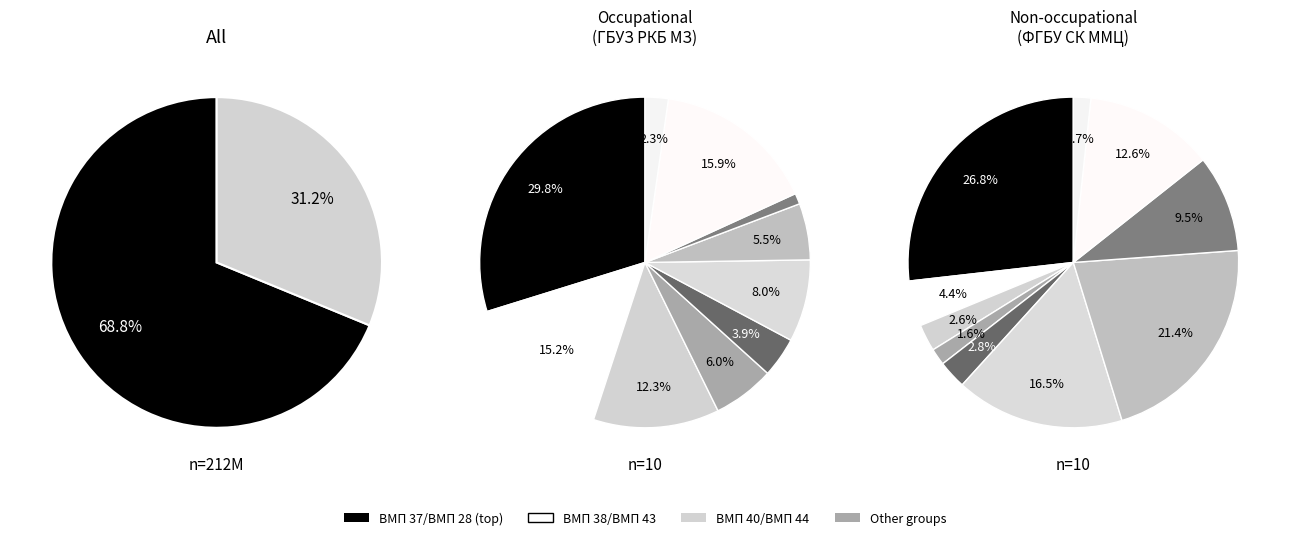

How many slices are in this pie chart?

10